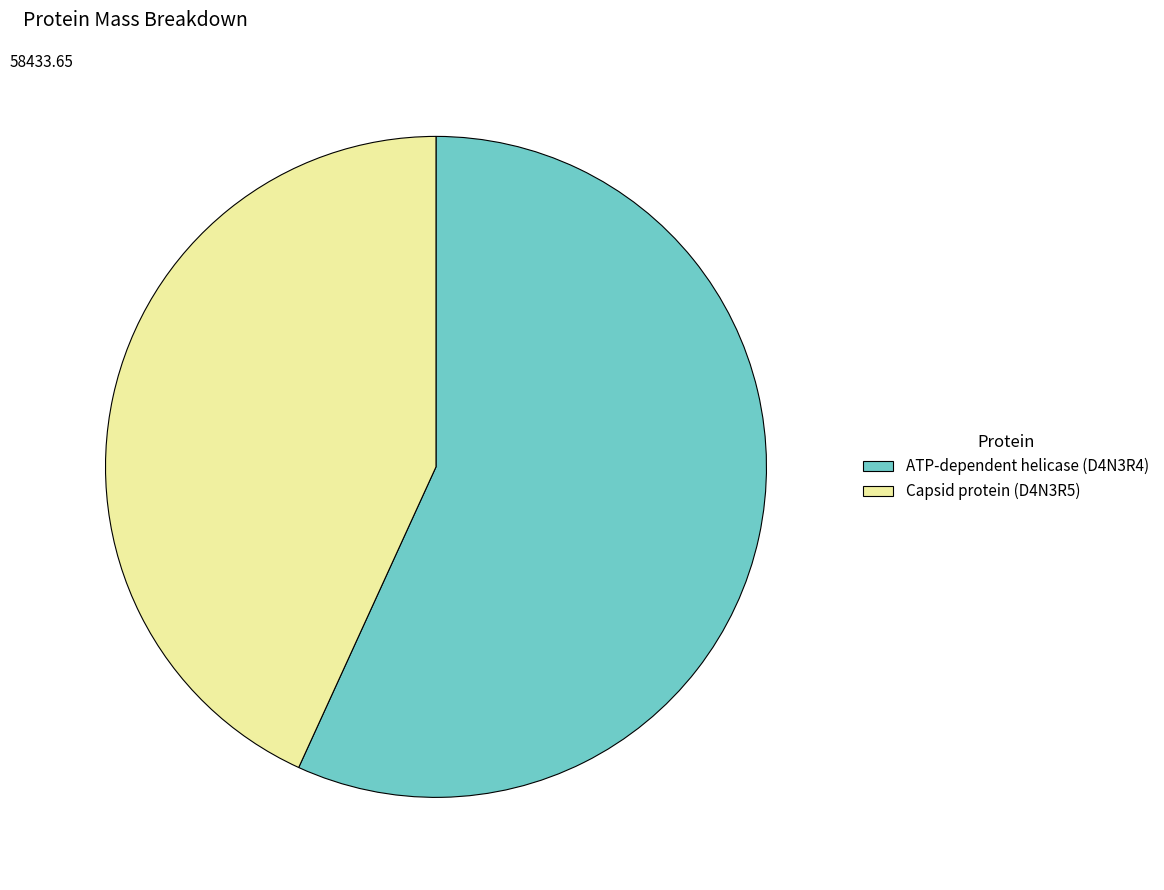

Does ATP-dependent helicase (D4N3R4) represent more than half of the total?

Yes